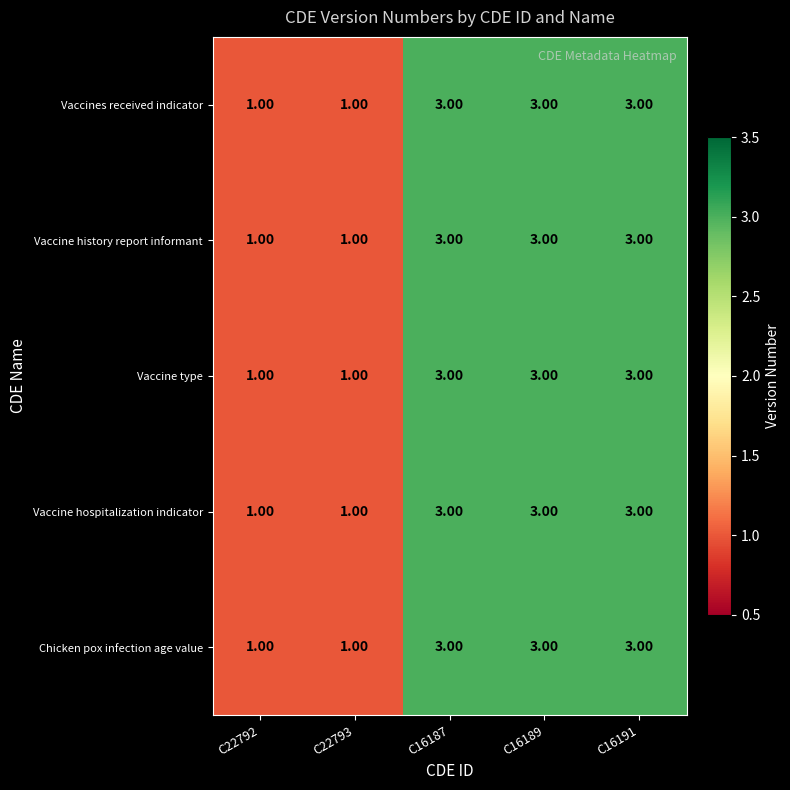

What is the sum of all Chicken pox infection age value values?

11